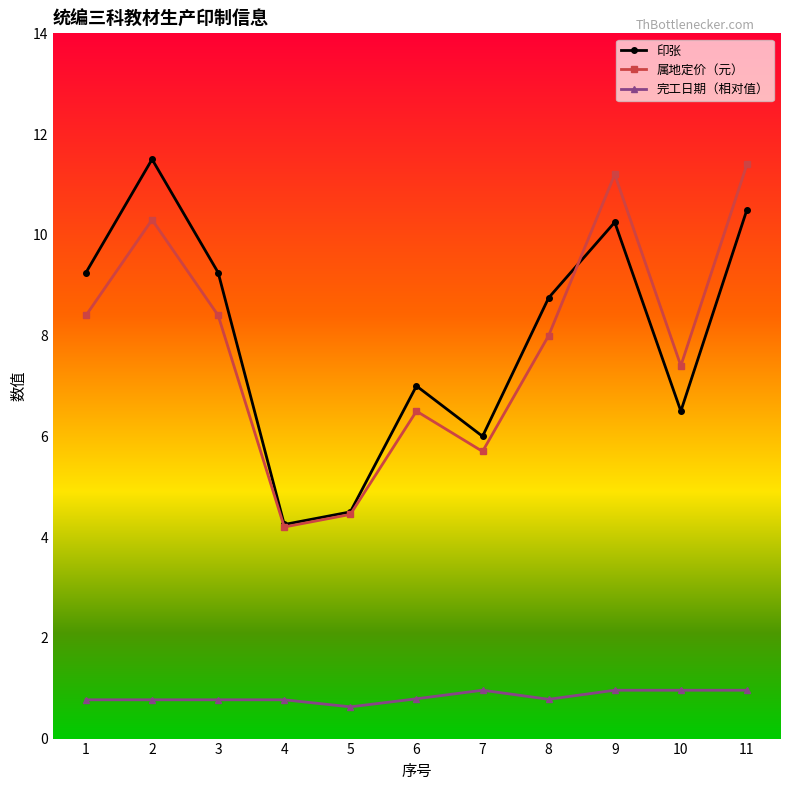

What is the difference between the highest and lowest values at 6?

6.2